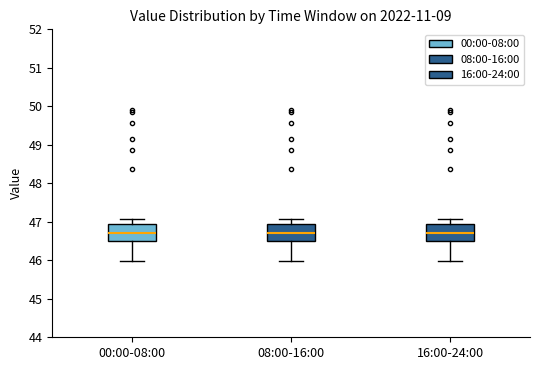

Where does the upper whisker of the box for 16:00-24:00 end on the y-axis? The values are not printed on the chart, so give them approximately, as read against the axis.

47.1